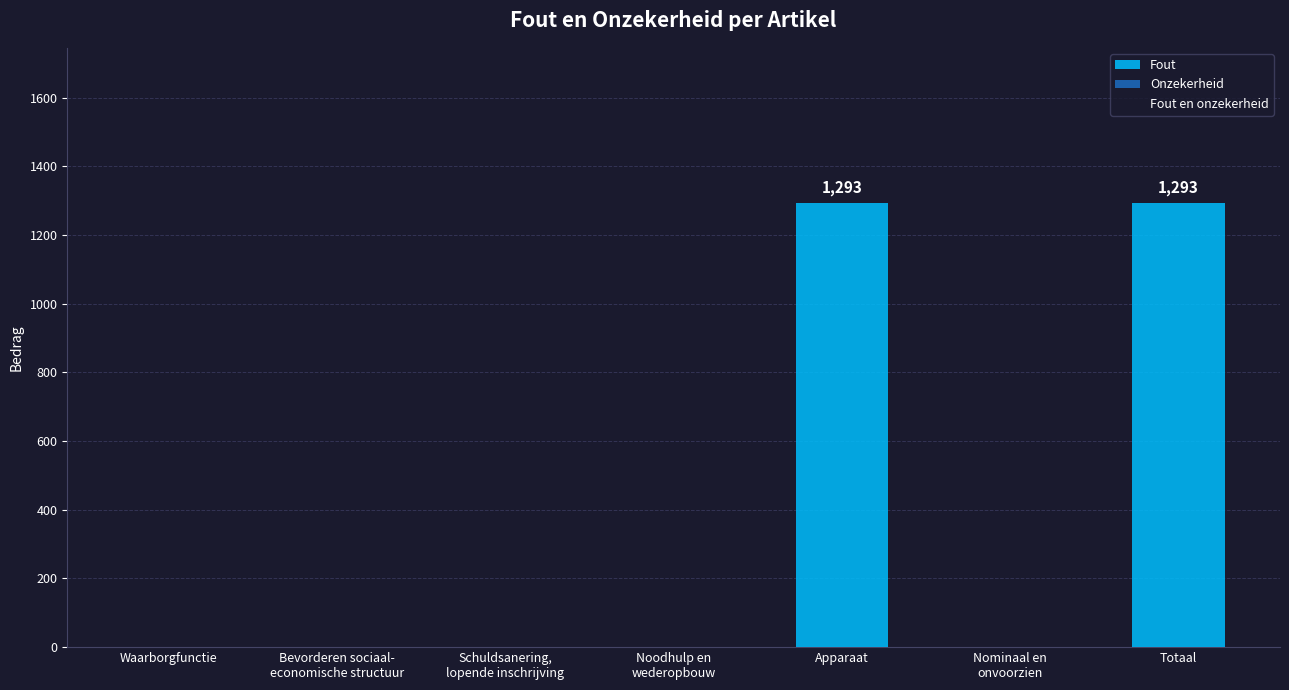

What is the maximum value shown in the chart?

1293